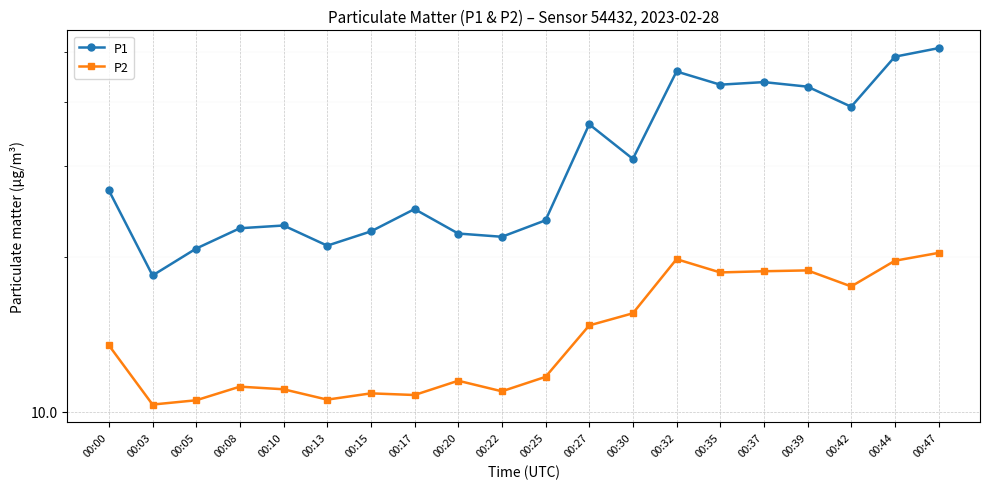

At which category does P1 reach its first local valley?

00:03